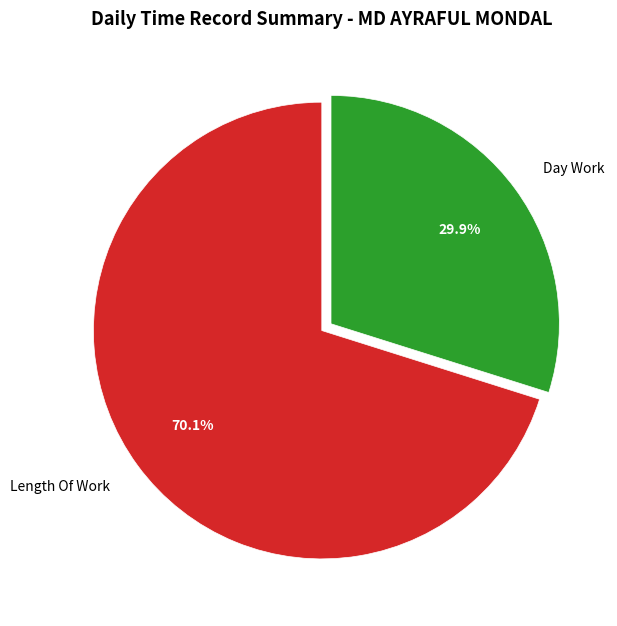

How many slices are in this pie chart?

2